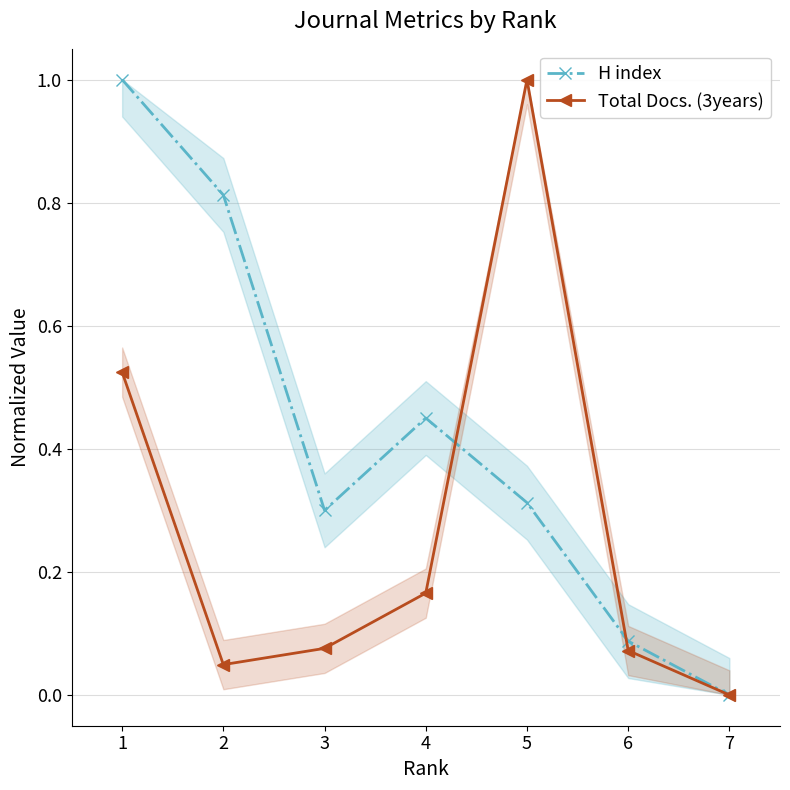

True or false: Total Docs. (3years) has more than 2 points higher than both neighbors.

False